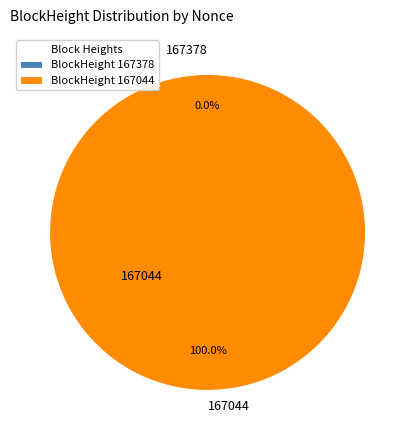

Does any single category account for the majority?

Yes